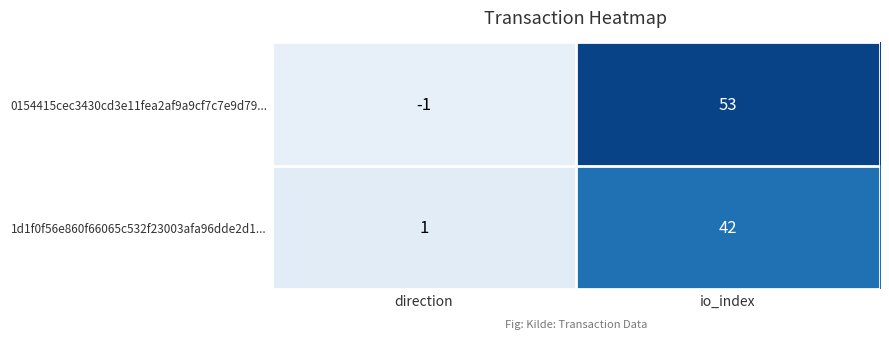

Reading right to left, what are all the values shown in this chart?

0154415cec3430cd3e11fea2af9a9cf7c7e9d79...: 53	-1
1d1f0f56e860f66065c532f23003afa96dde2d1...: 42	1